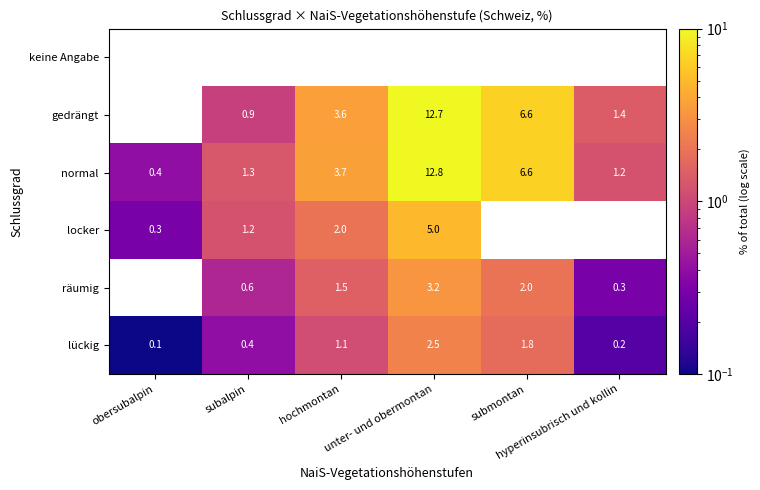

Which category has the highest value across all series?

unter- und obermontan